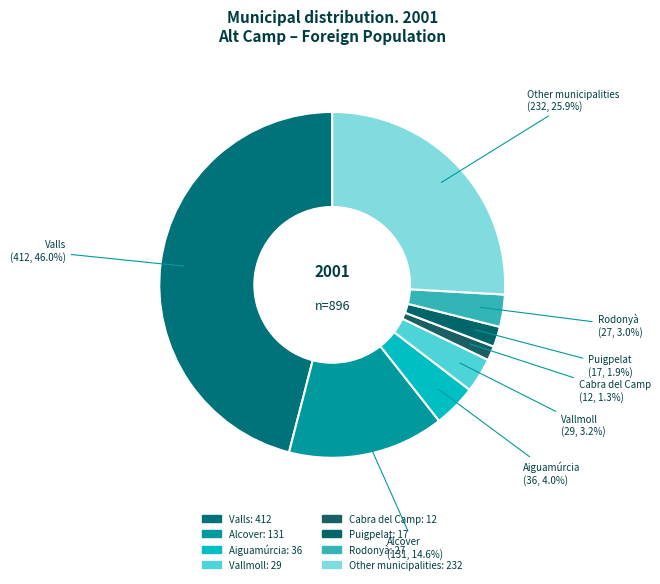

Is it true that Cabra del Camp is 11% of the pie?

False